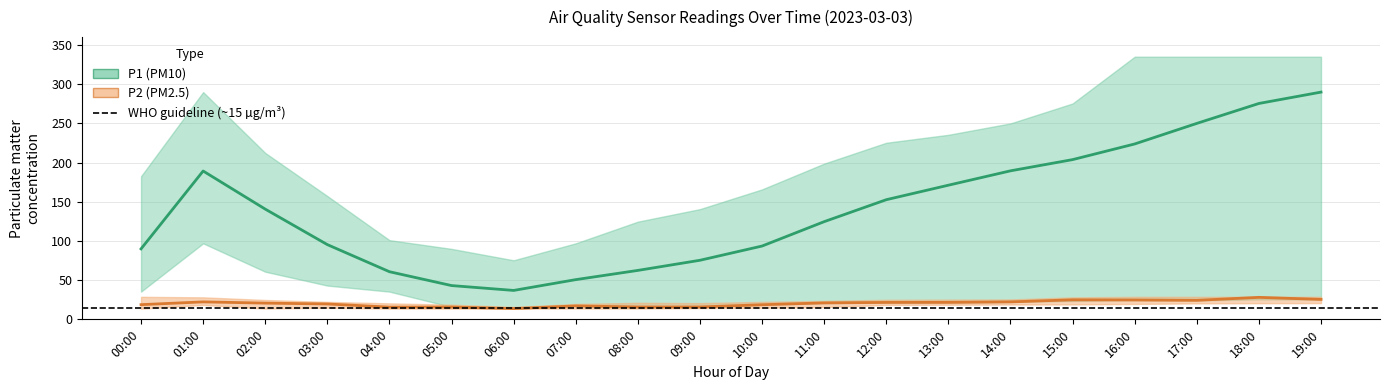

Rank the series by their average value, from highest to lowest.

P1 (PM10) mean, P2 (PM2.5) mean